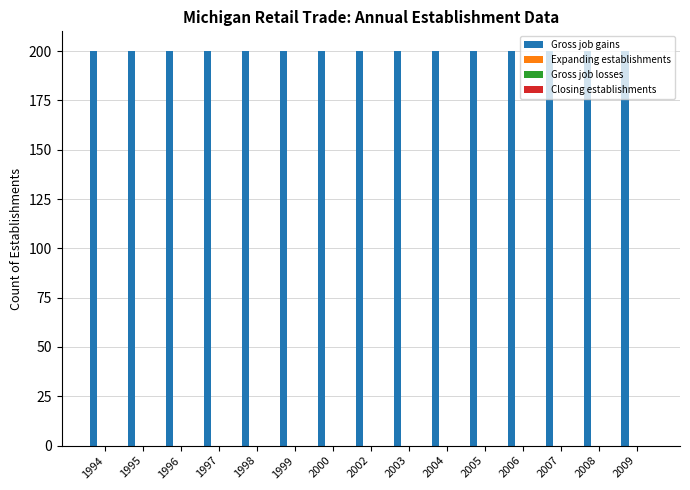

What is the difference between the highest and lowest values at 2004?

200